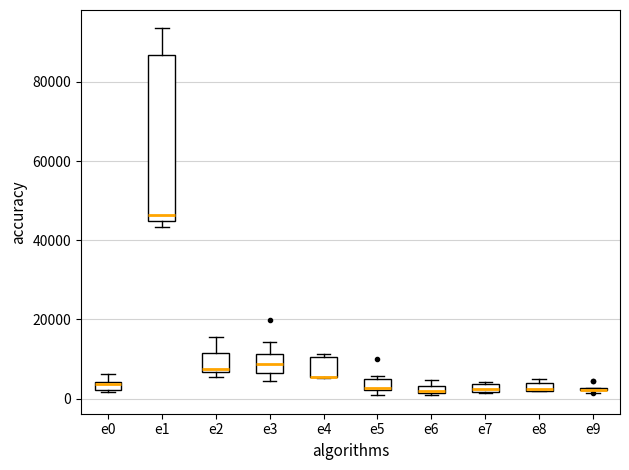

Which box is the tallest, from its lower edge to its upper edge?

e1